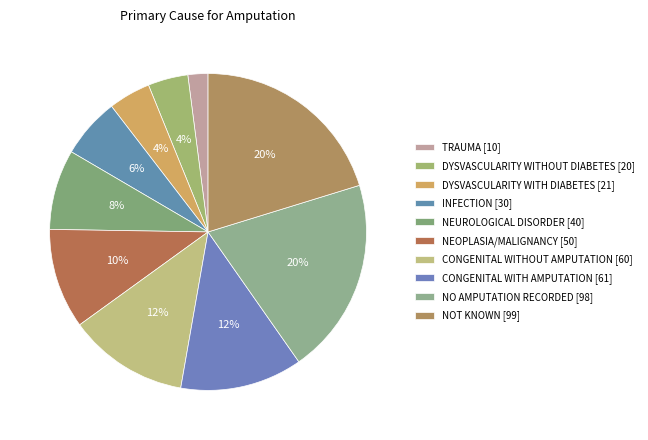

What percentage do CONGENITAL WITHOUT AMPUTATION and INFECTION together represent?

18.4%